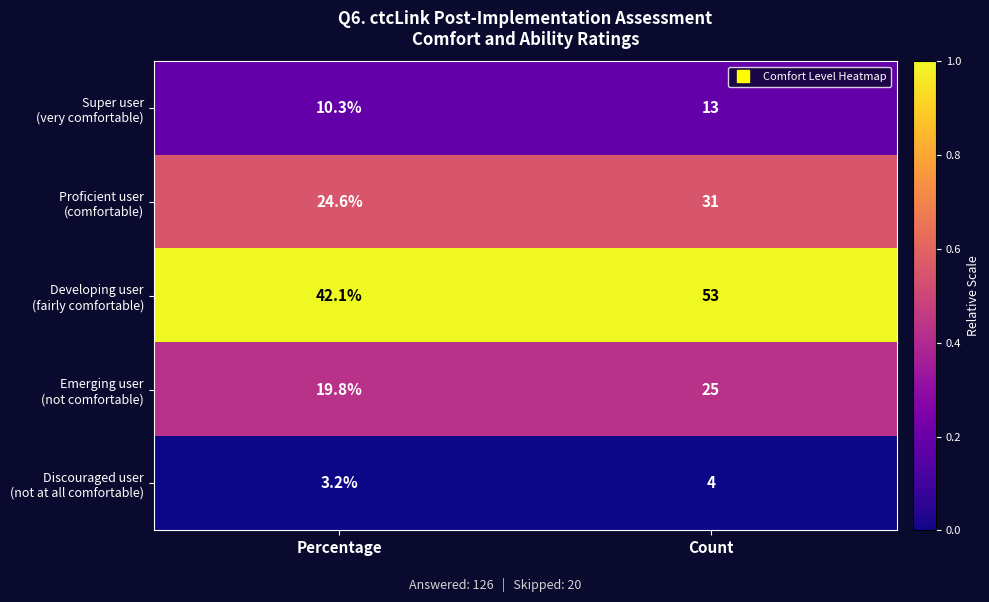

What is the maximum value shown in the chart?

53.0